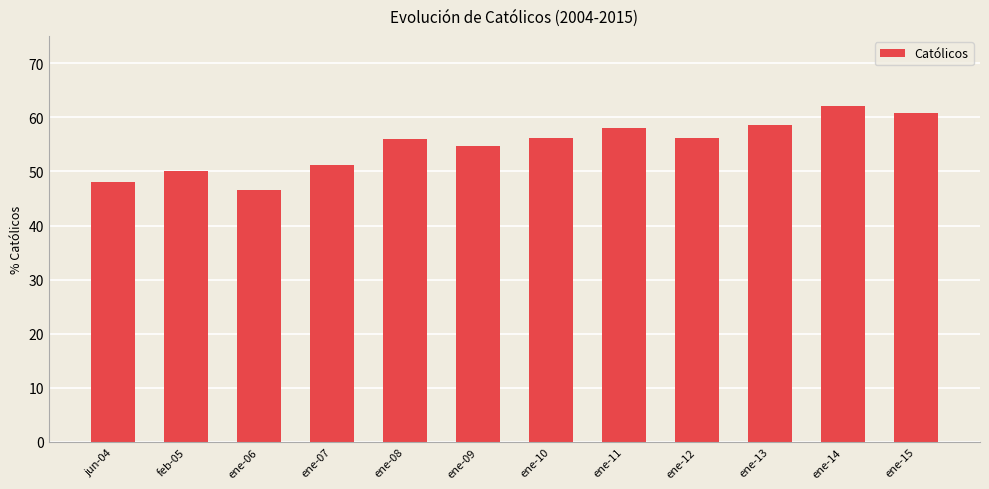

What is the label of the 4th bar from the right?

ene-12